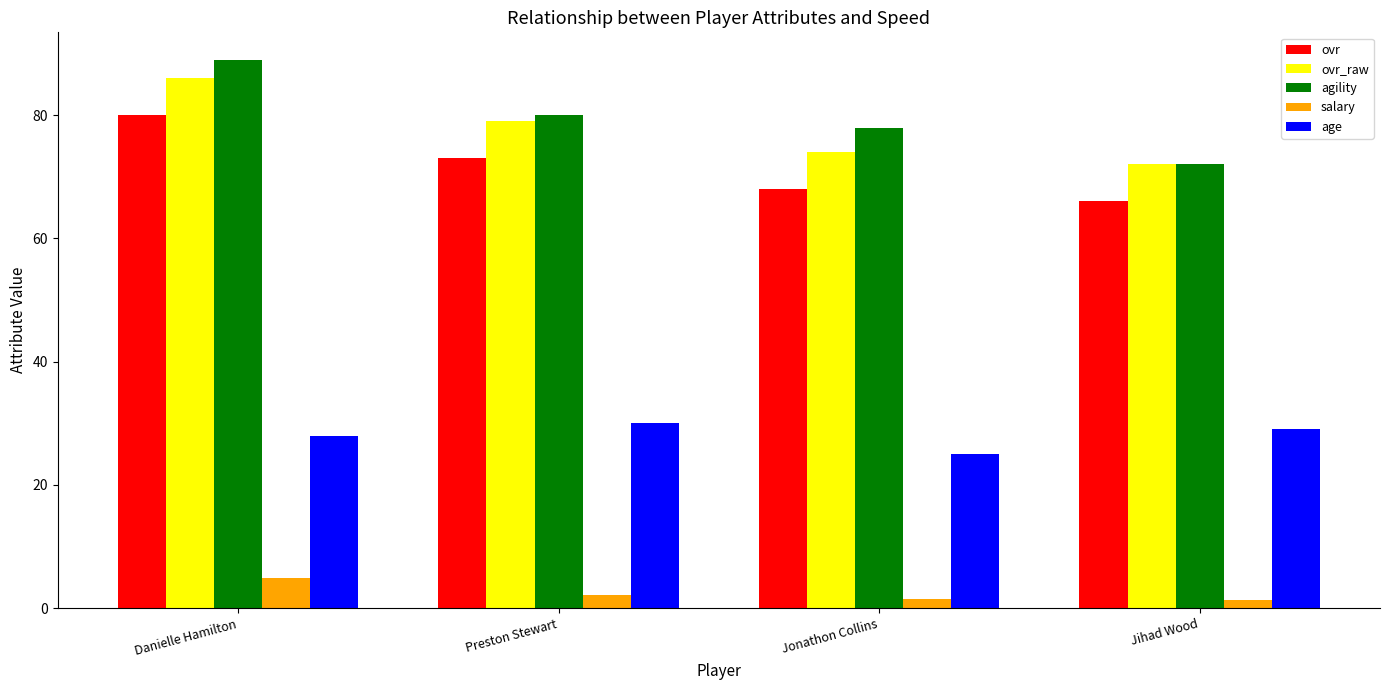

What is the maximum value shown in the chart?

89.0